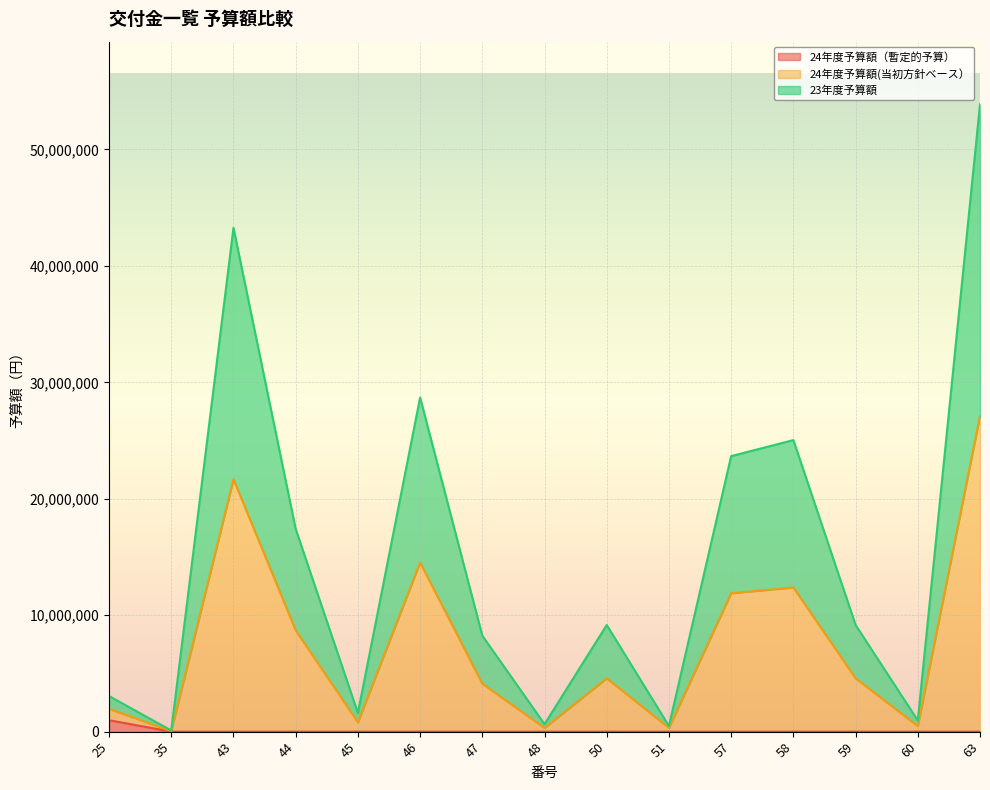

What is the spread (max minus min) of values at 46?

28690000